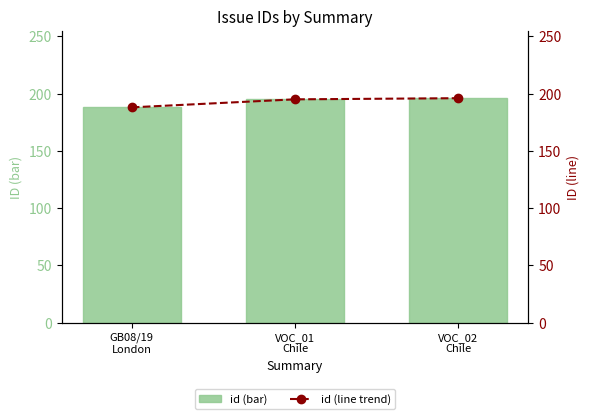

How many data points in id are less than 195?

1